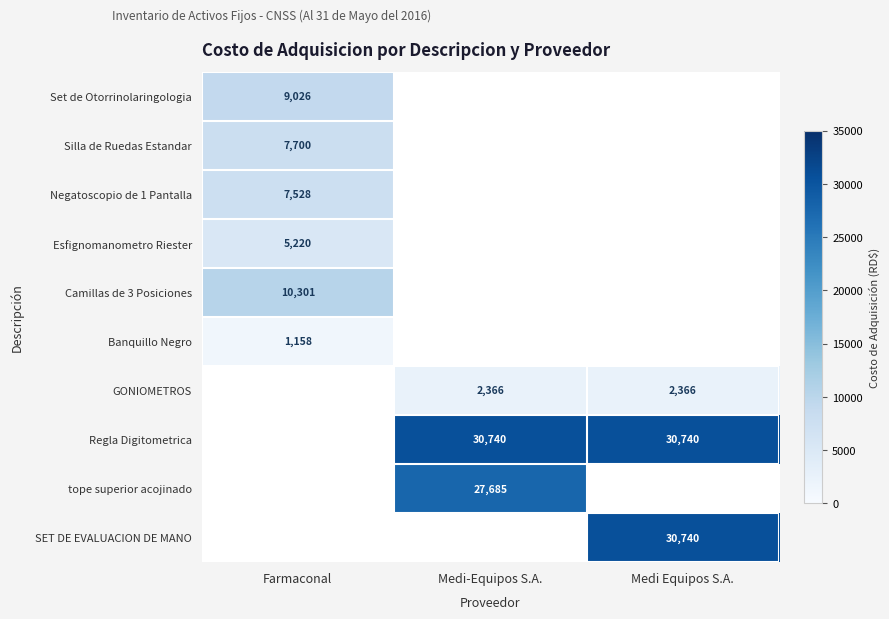

Is it true that Negatoscopio de 1 Pantalla equals 1911.7 at Farmaconal?

False